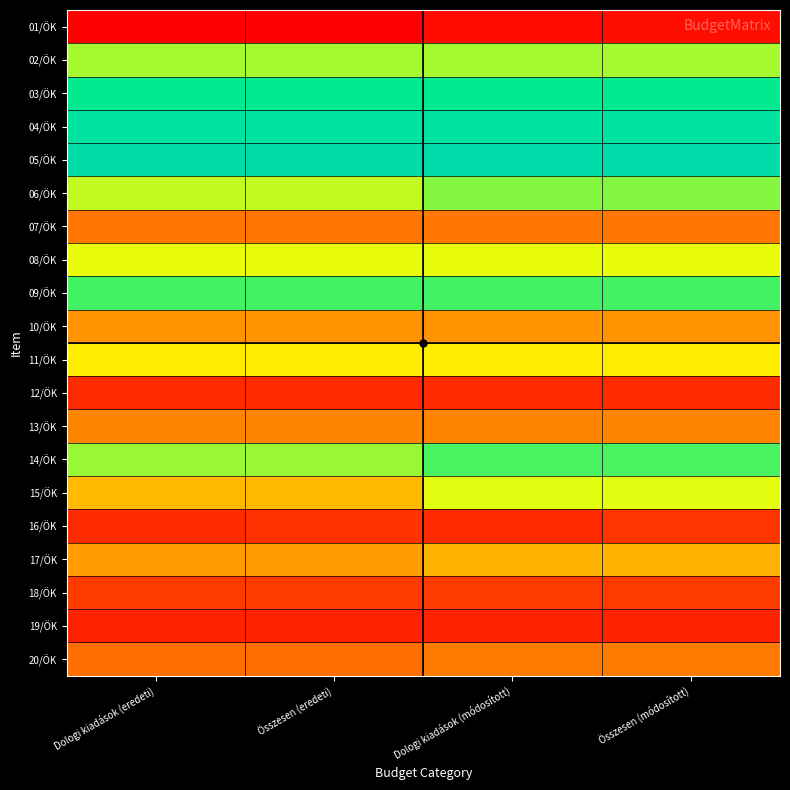

Which series changed the most between Dologi kiadások (eredeti) and Összesen (módosított)?

15/ÖK